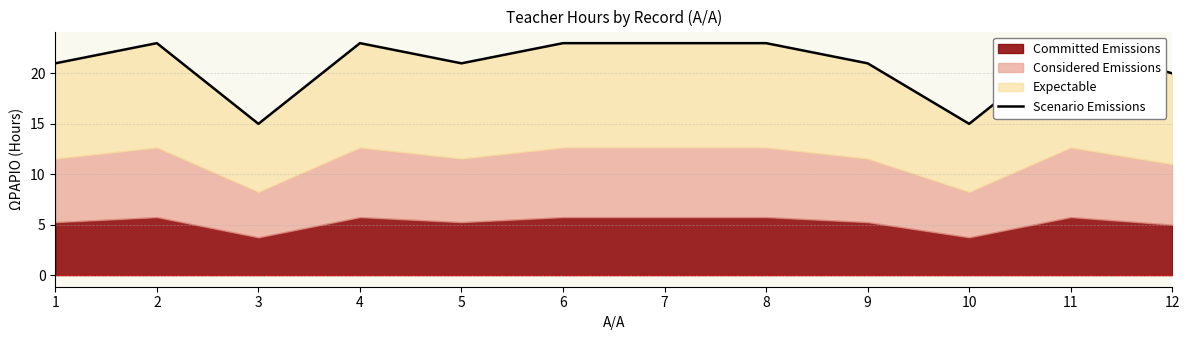

Rank the categories by value from highest to lowest.

2, 4, 6, 7, 8, 11, 1, 5, 9, 12, 3, 10